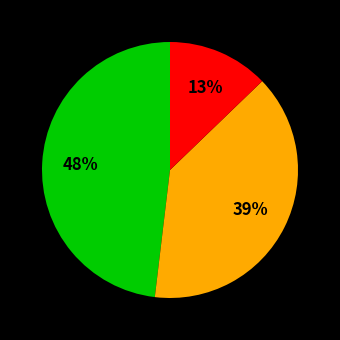

To the nearest percent, what is the average slice percentage?

33%